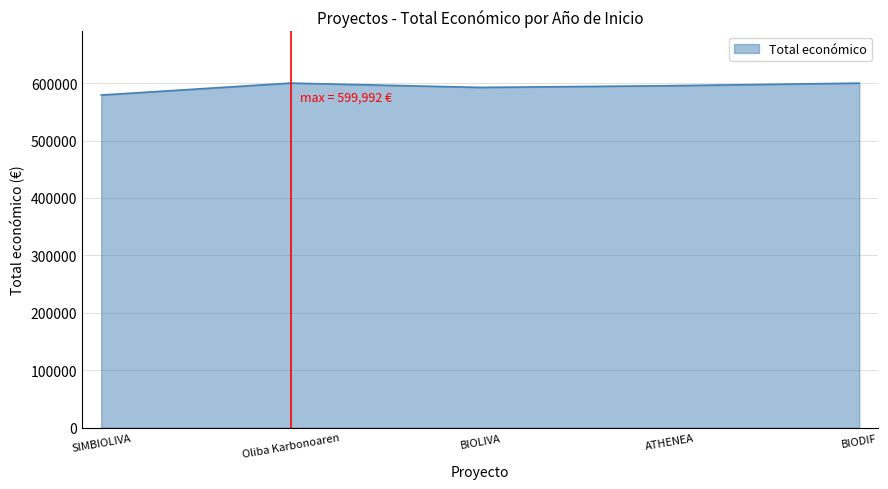

True or false: the data has more than 0 interior local peaks.

True